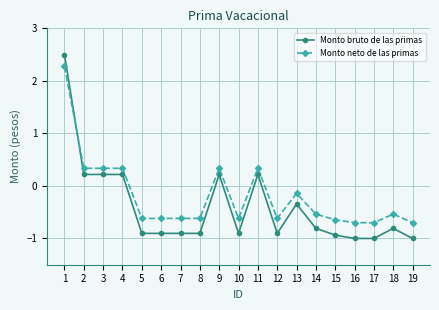

Is the value of Monto bruto de las primas at 14 greater than the value of Monto neto de las primas at 1?

No